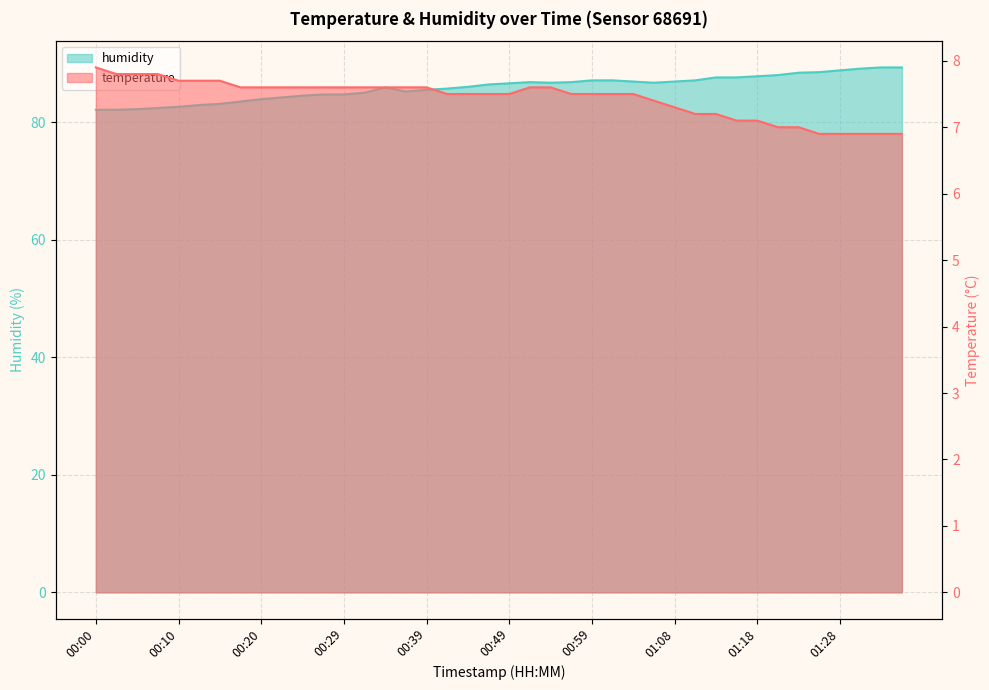

Does the chart have visible grid lines?

Yes